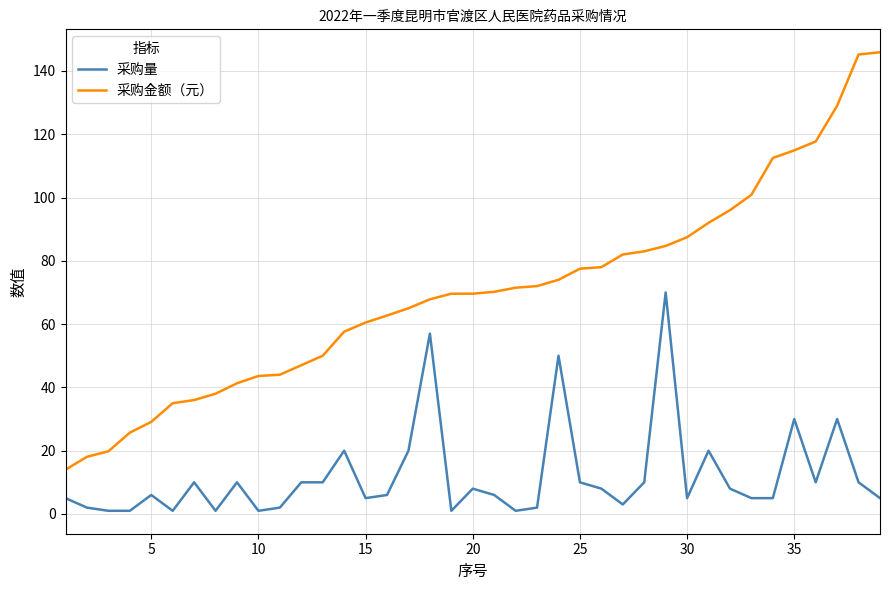

How many lines are shown in the chart?

2